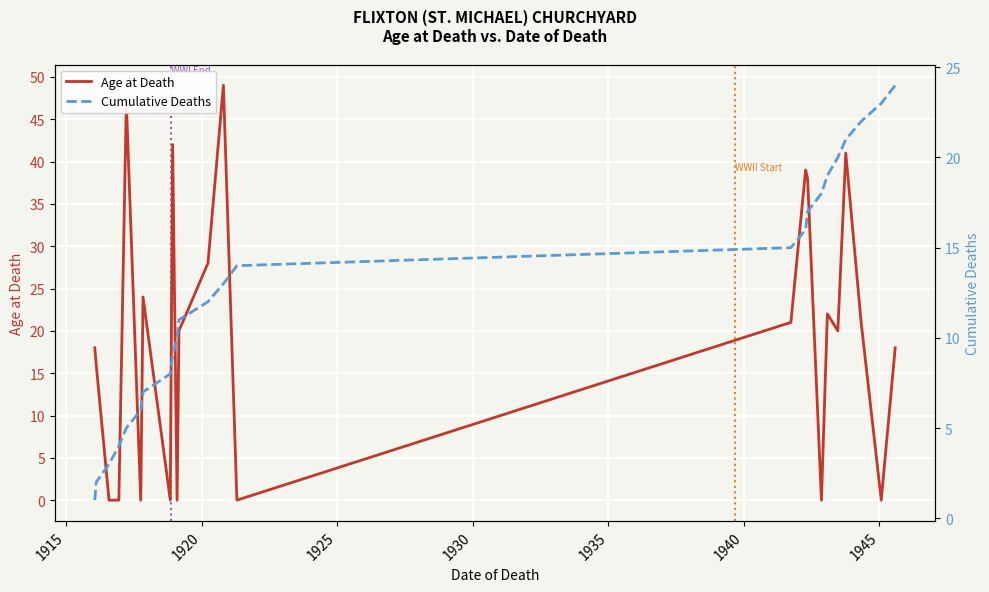

What is the maximum value for Age at Death?

49